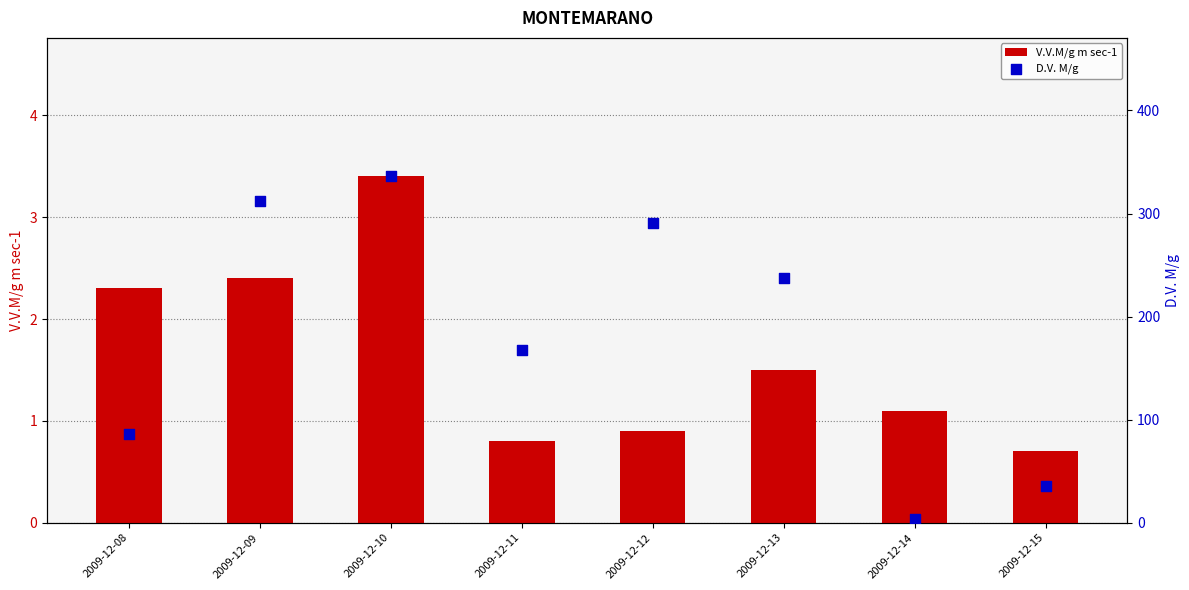

At how many categories does at least one series exceed 27?

7